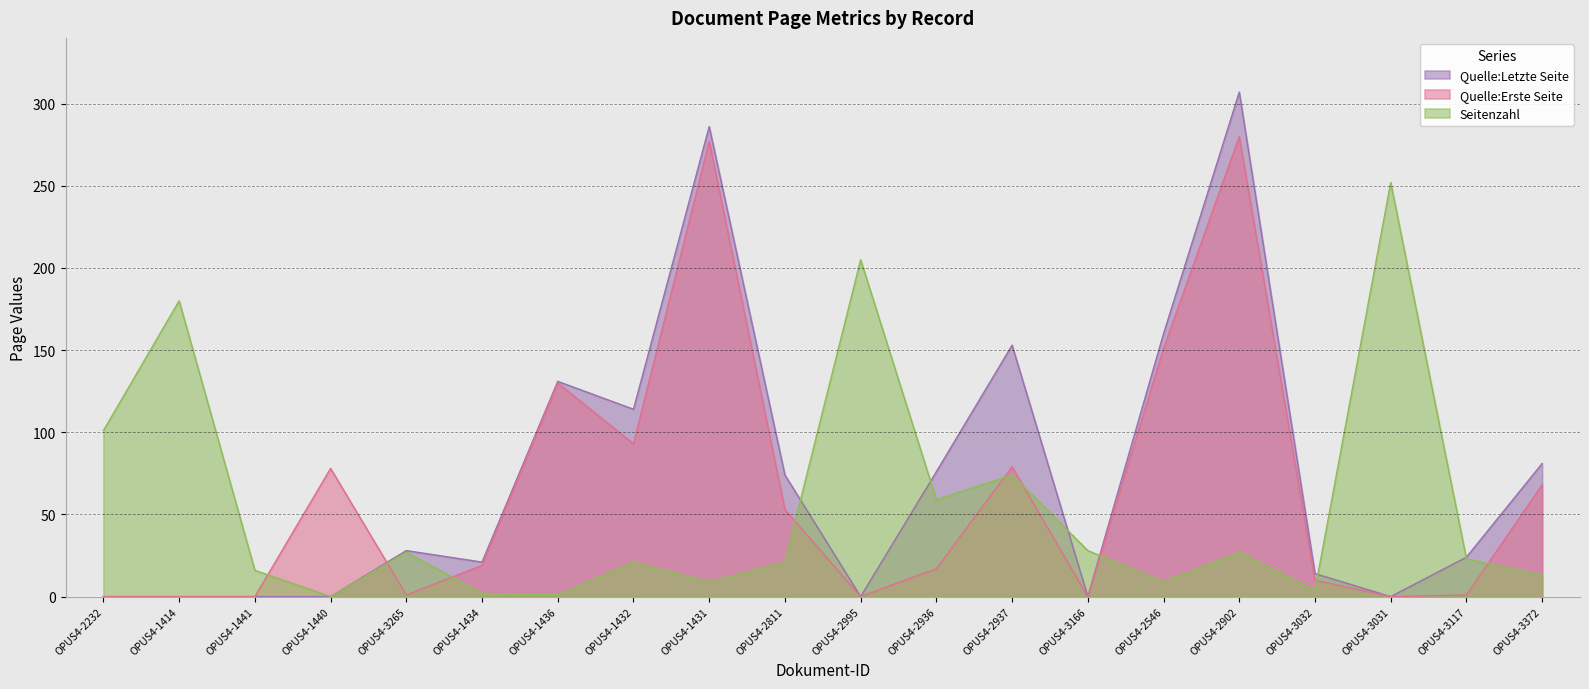

Between OPUS4-2936 and OPUS4-3032, which is larger?

OPUS4-2936